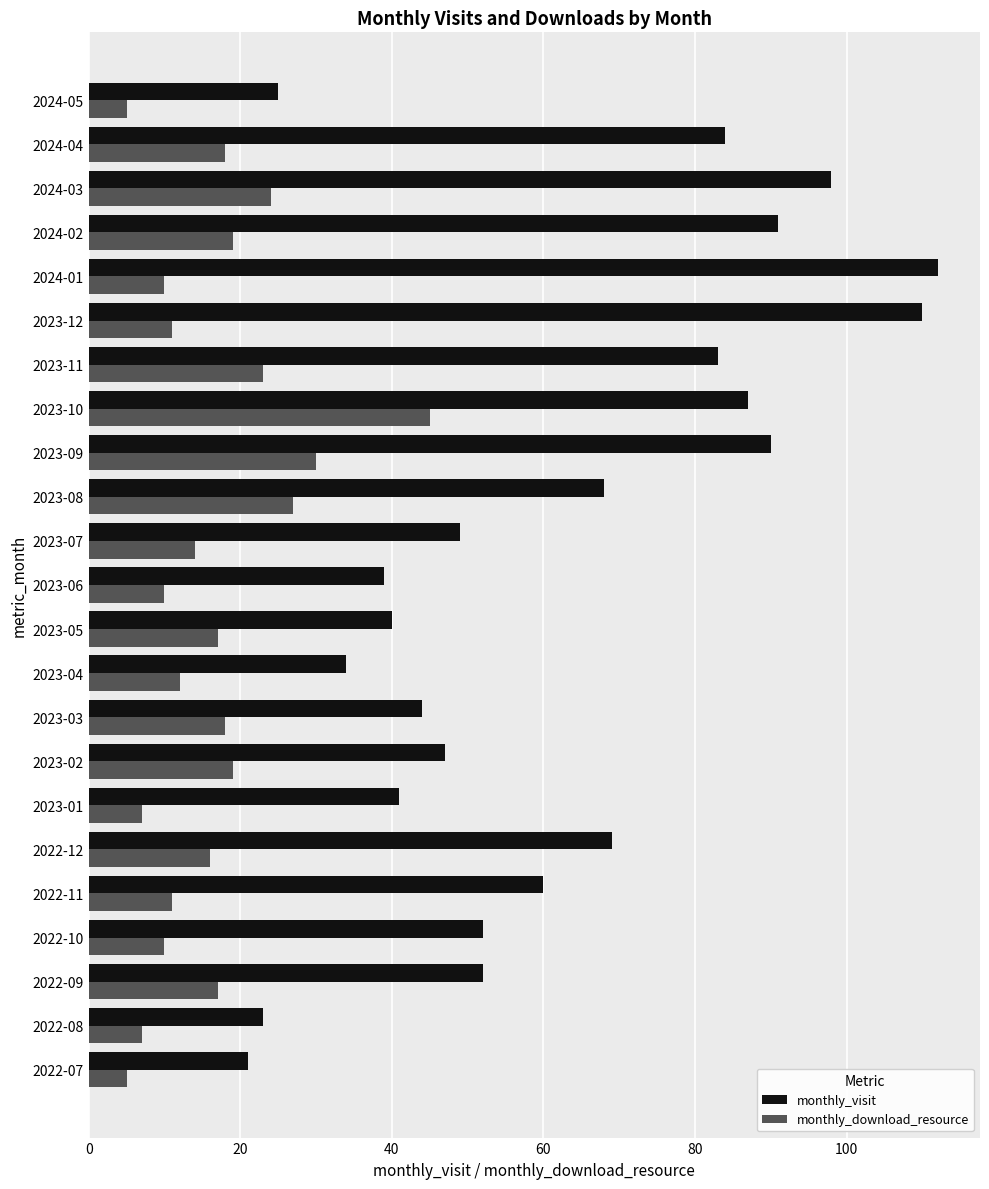

Rank the series at 2023-05 from lowest to highest value.

monthly_download_resource, monthly_visit